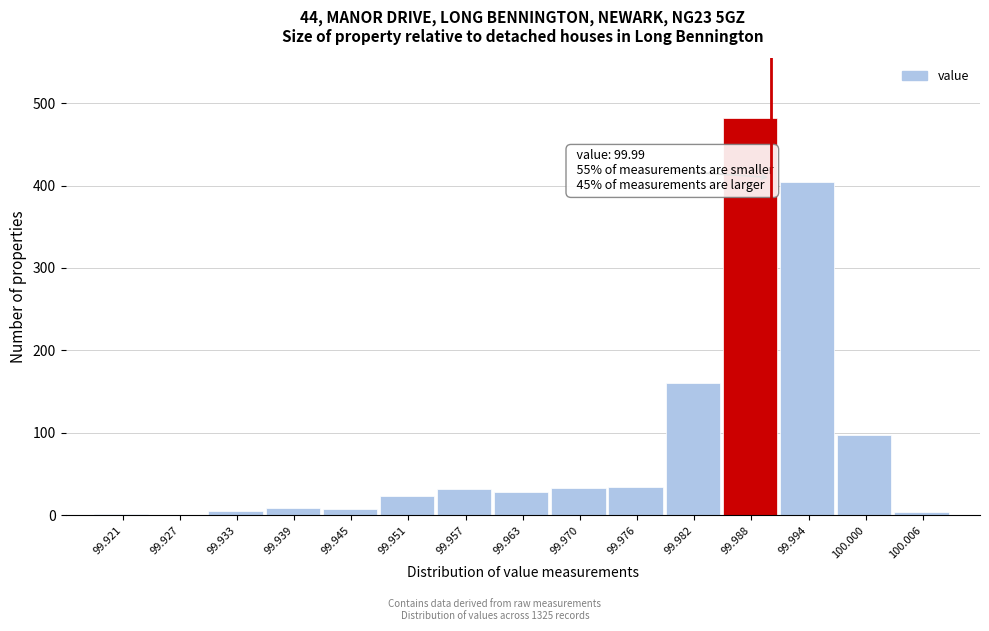

Over which range of the x-axis is the bar tallest?

99.985 to 99.991